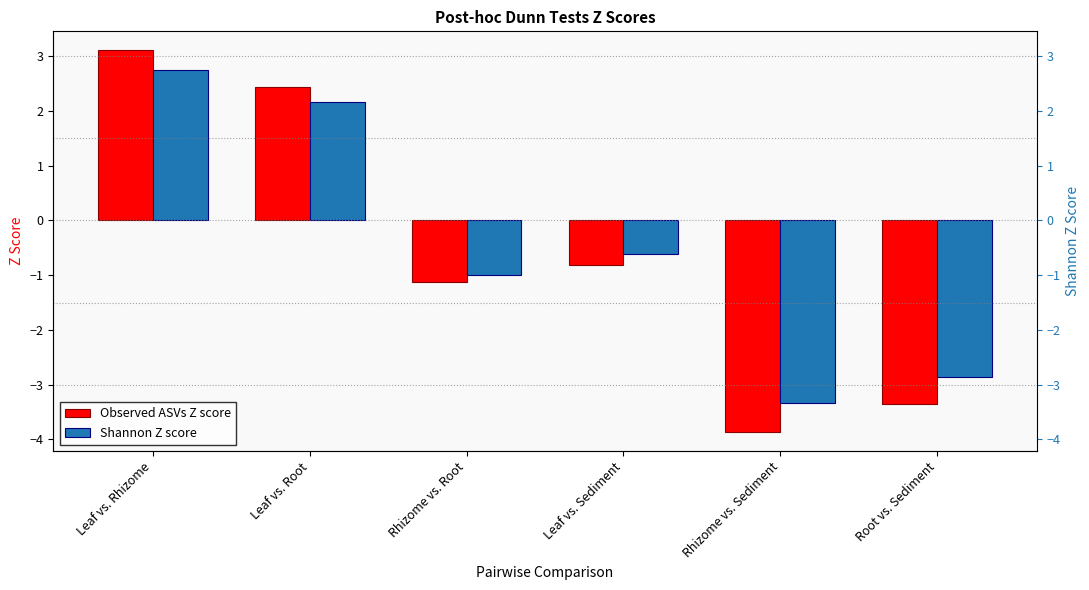

At how many categories does at least one series exceed 2?

2